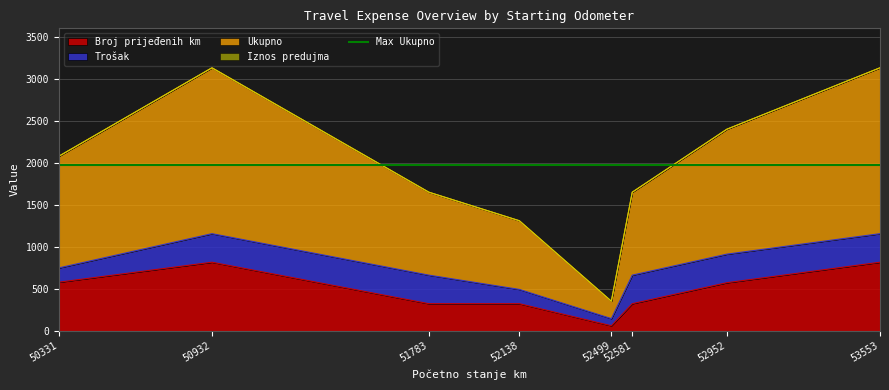

How many lines are shown in the chart?

2